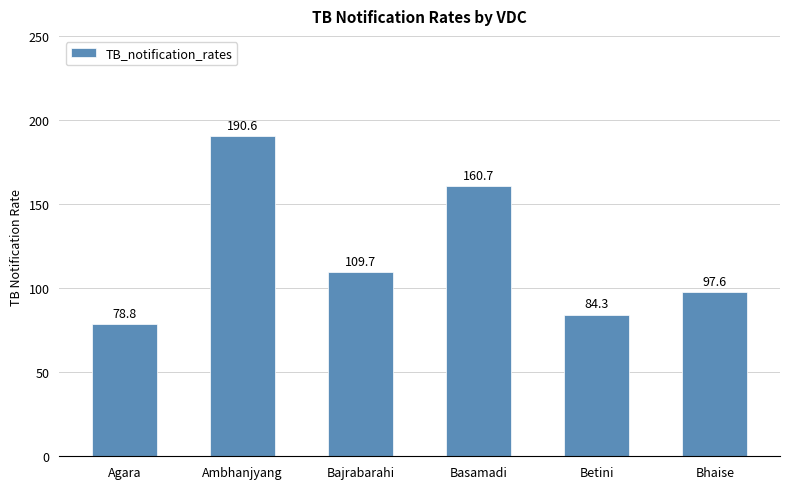

The value at Ambhanjyang is 268.5. True or false?

False